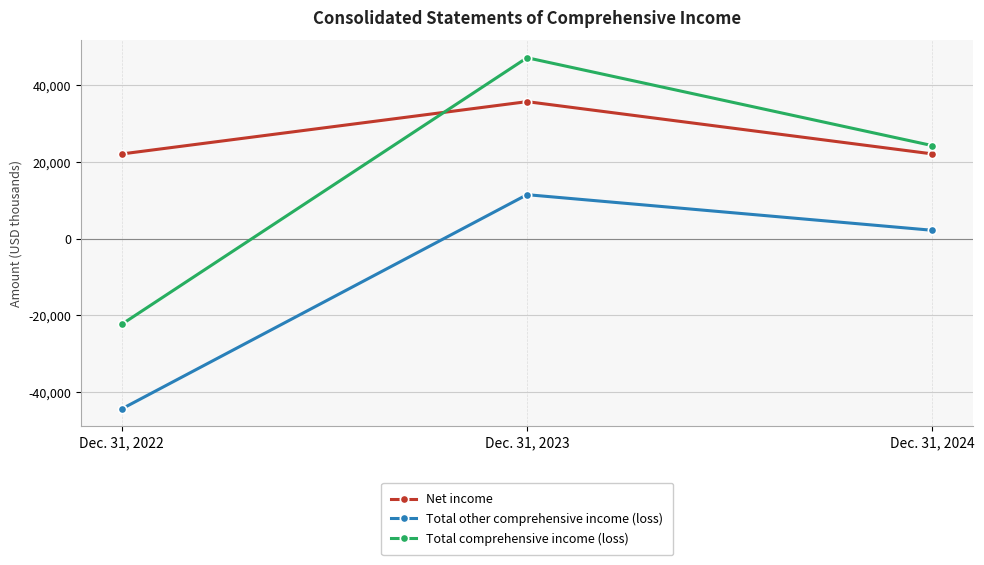

Between Dec. 31, 2023 and Dec. 31, 2024, which series saw the biggest shift?

Total comprehensive income (loss)